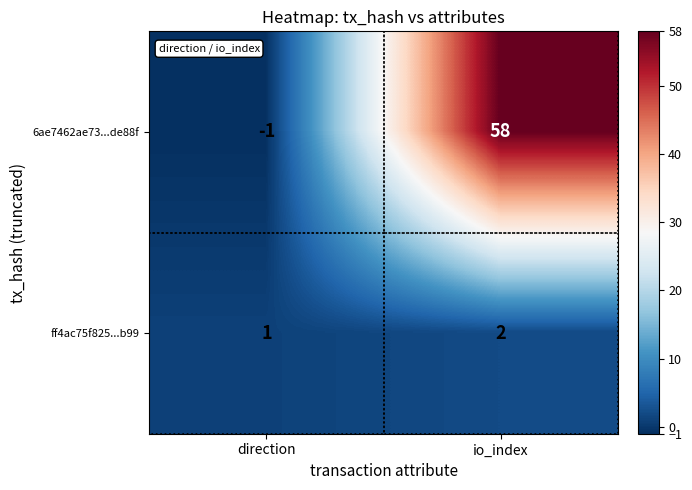

Which category has the highest value in the 6ae7462ae73...de88f series?

io_index